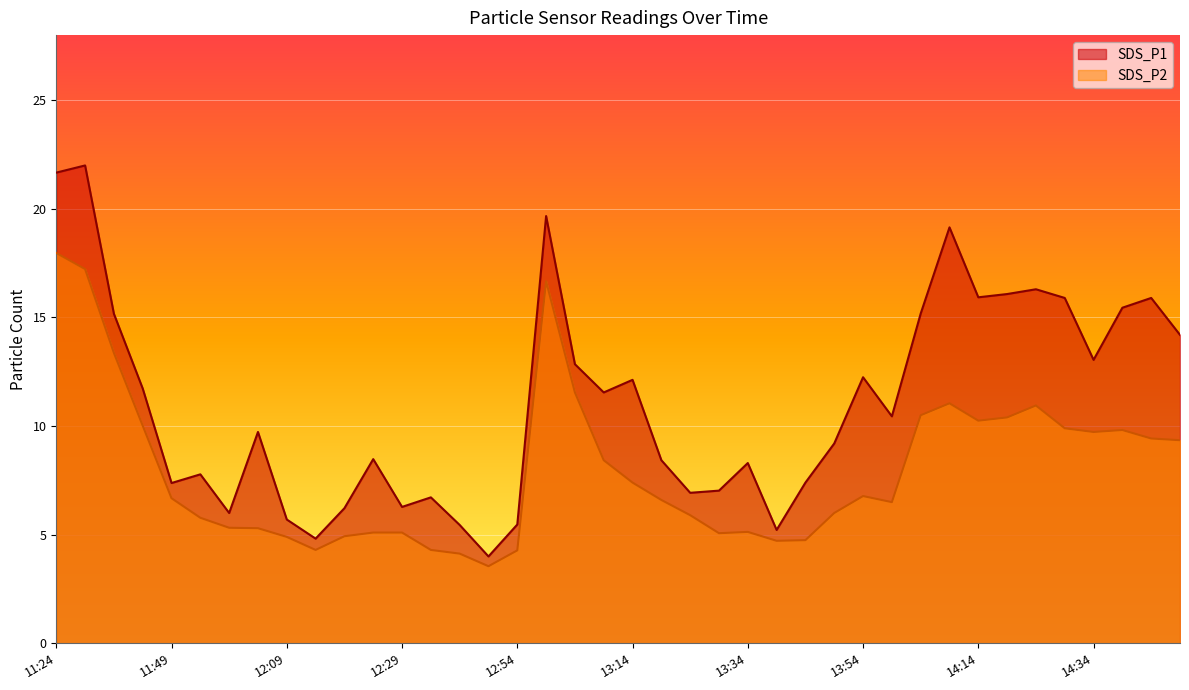

Reading left to right, extract all data points from this chart.

SDS_P1: 21.7	22.0	15.2	11.7	7.4	7.8	6.0	9.7	5.7	4.8	6.2	8.5	6.3	6.7	5.5	4.0	5.5	19.7	12.8	11.6	12.1	8.4	6.9	7.0	8.3	5.2	7.4	9.2	12.2	10.4	15.2	19.1	15.9	16.1	16.3	15.9	13.1	15.4	15.9	14.2
SDS_P2: 18.0	17.2	13.4	10.0	6.7	5.8	5.3	5.3	4.9	4.3	4.9	5.1	5.1	4.3	4.1	3.5	4.3	16.7	11.6	8.4	7.4	6.6	5.9	5.1	5.1	4.7	4.8	6.0	6.8	6.5	10.5	11.1	10.2	10.4	10.9	9.9	9.7	9.8	9.4	9.3